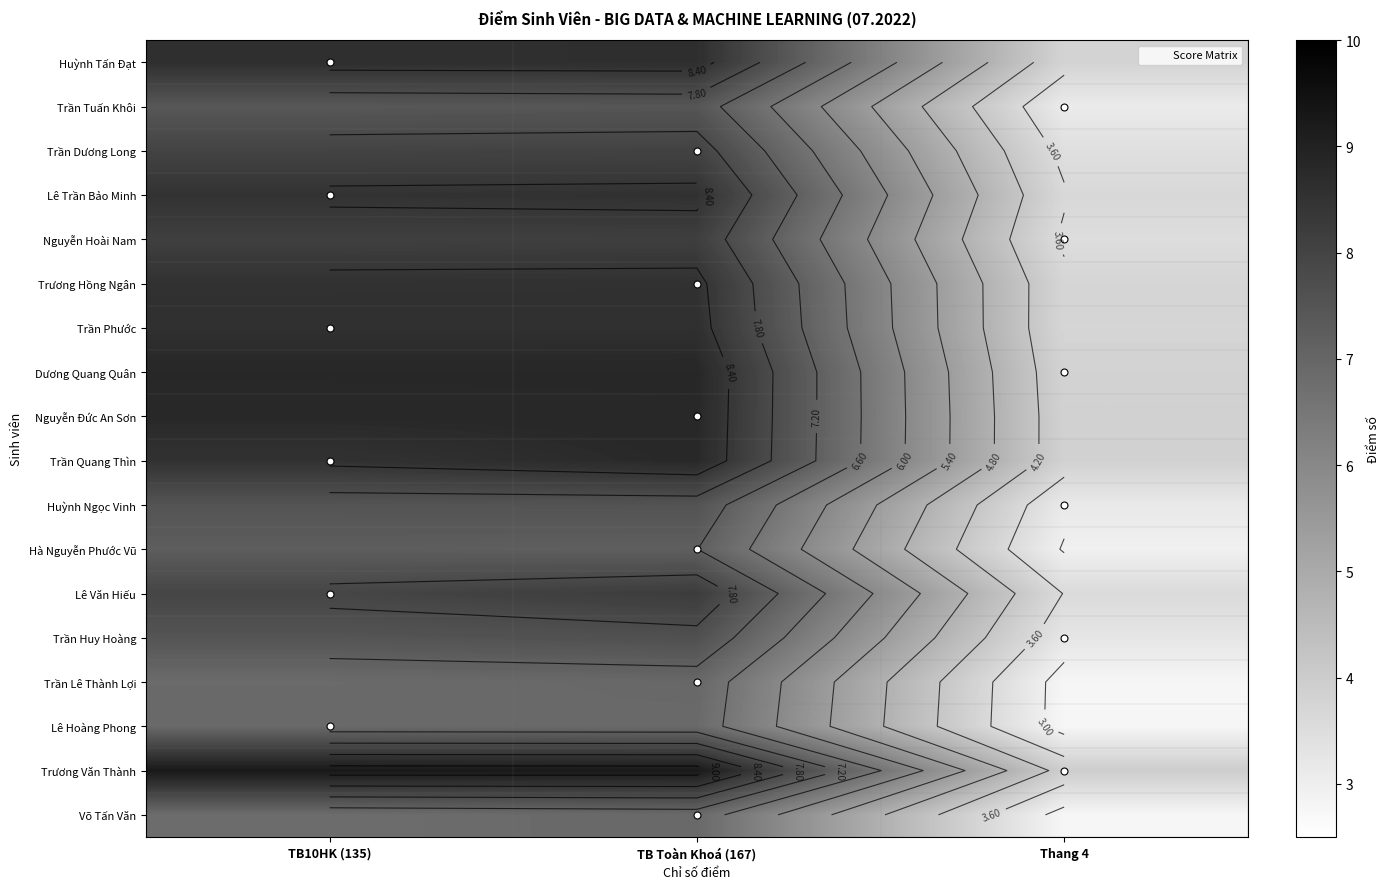

Is it true that Huỳnh Ngọc Vinh equals 11.6 at TB10HK (135)?

False